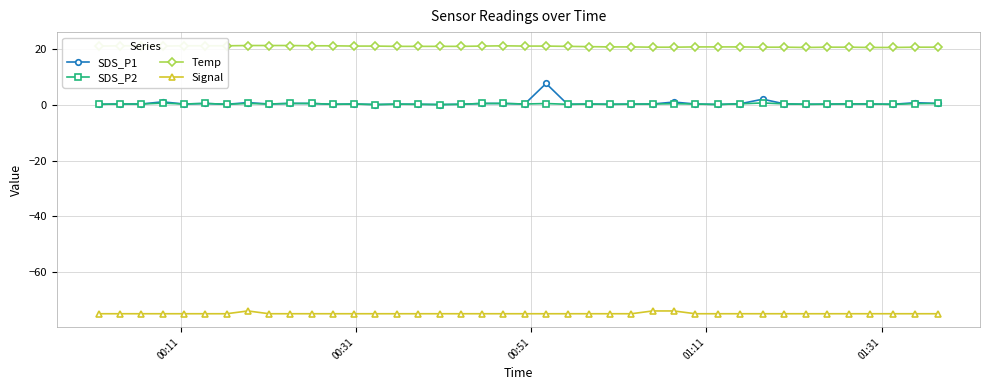

Count the number of data series in this chart.

4